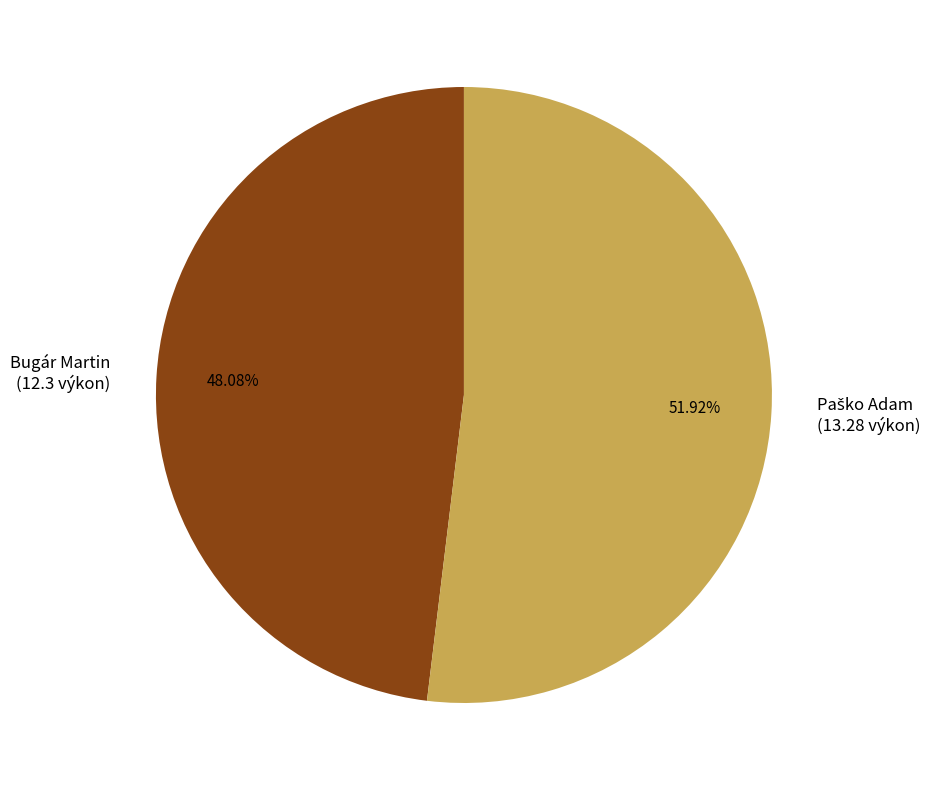

Is there a majority slice in this chart?

Yes